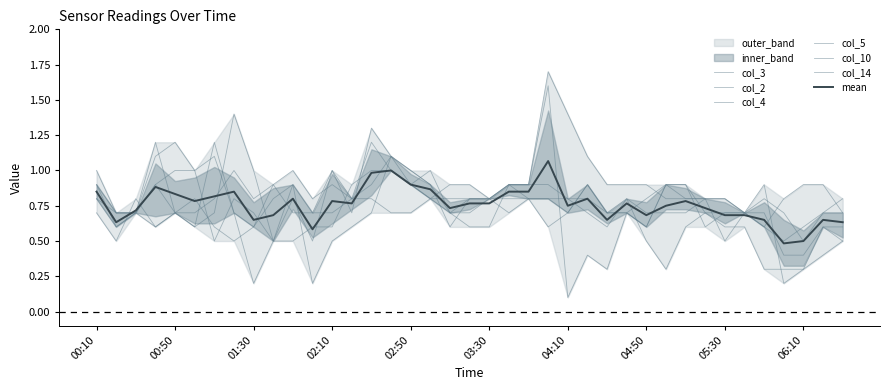

At how many categories does at least one series exceed 0?

39